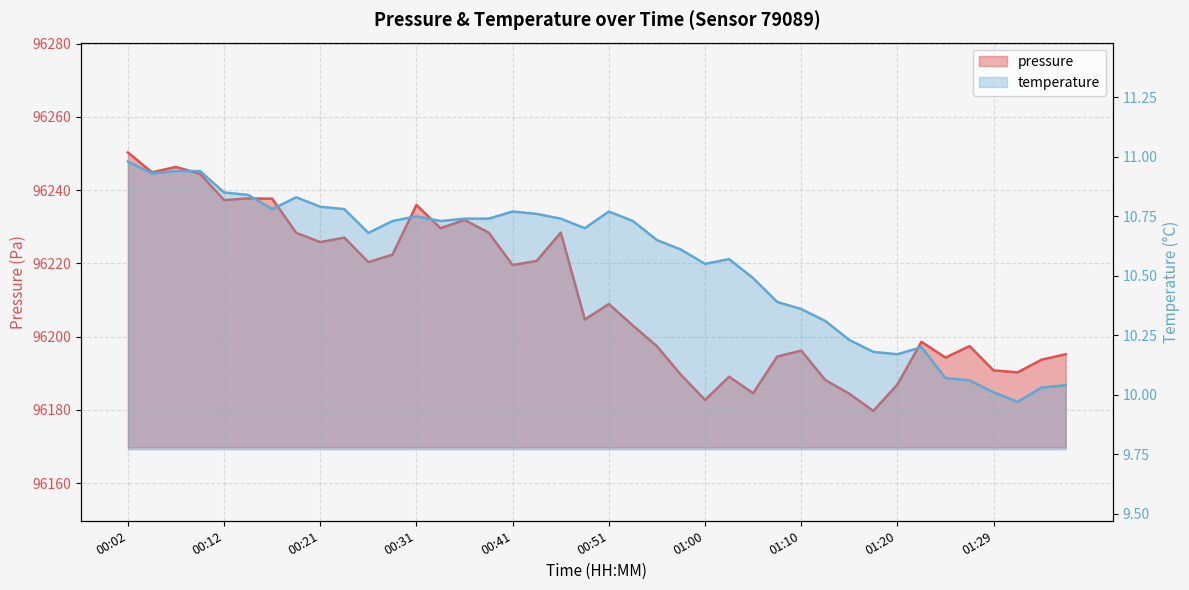

What are all the series names shown in the legend?

pressure, temperature